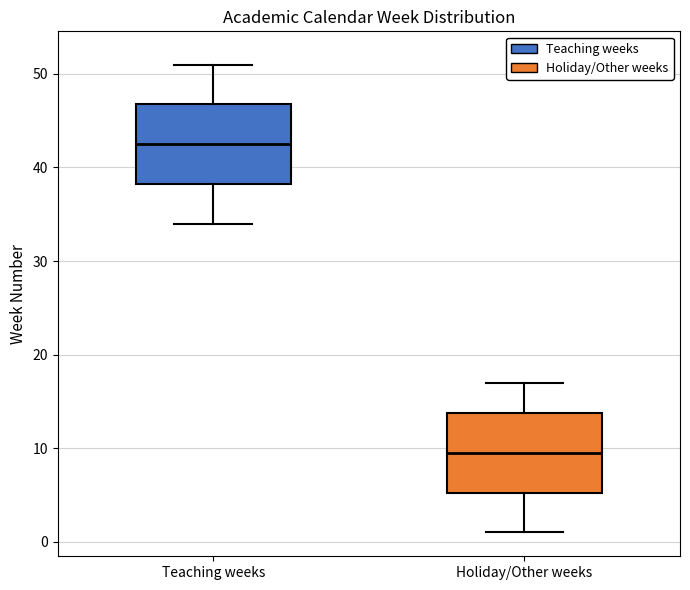

Which box has the lowest median line?

Holiday/Other weeks